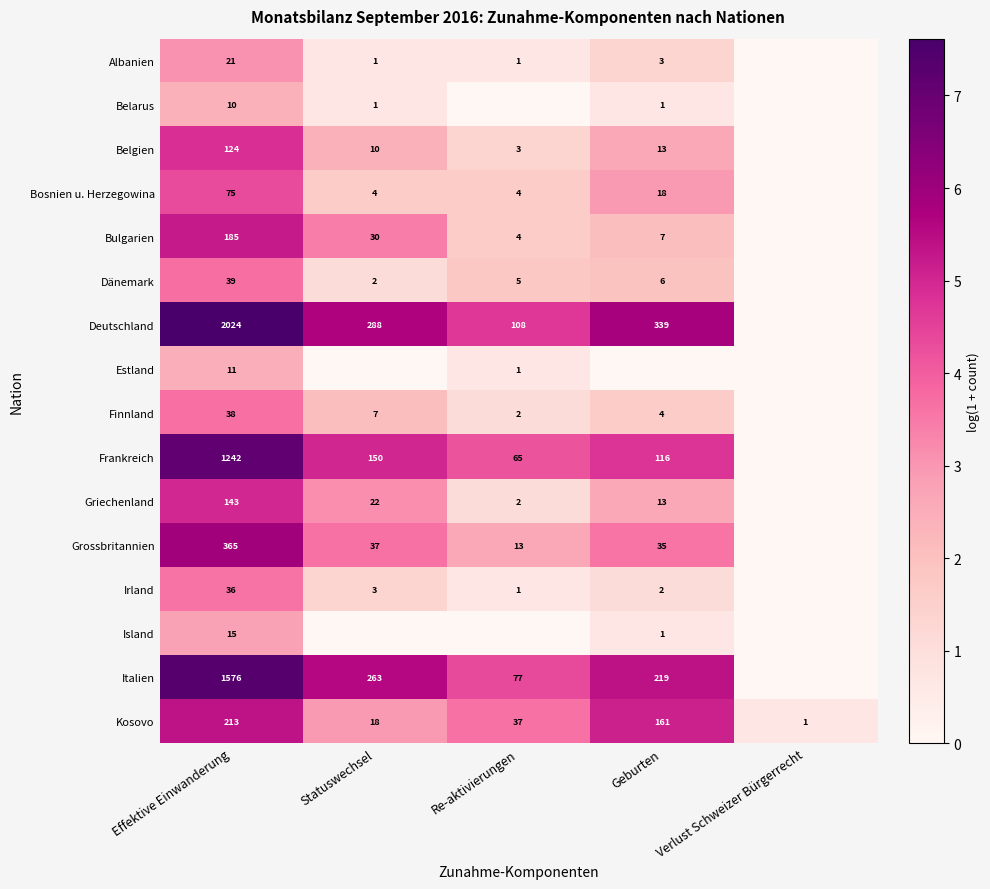

What is the highest value of the Kosovo series?

213